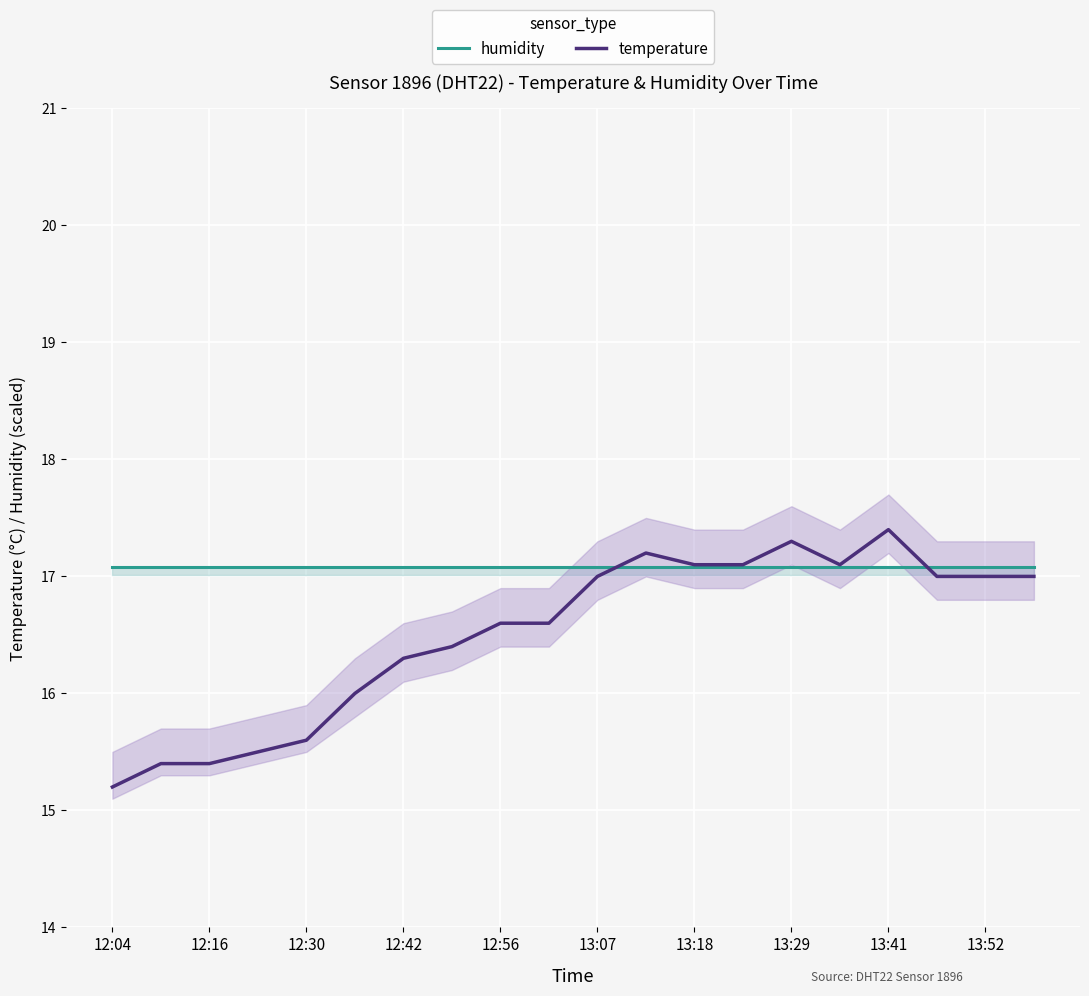

Reading left to right, transcribe all the data shown in this chart.

humidity: 17.1	17.1	17.1	17.1	17.1	17.1	17.1	17.1	17.1	17.1	17.1	17.1	17.1	17.1	17.1	17.1	17.1	17.1	17.1	17.1
temperature: 15.2	15.4	15.4	15.5	15.6	16.0	16.3	16.4	16.6	16.6	17.0	17.2	17.1	17.1	17.3	17.1	17.4	17.0	17.0	17.0